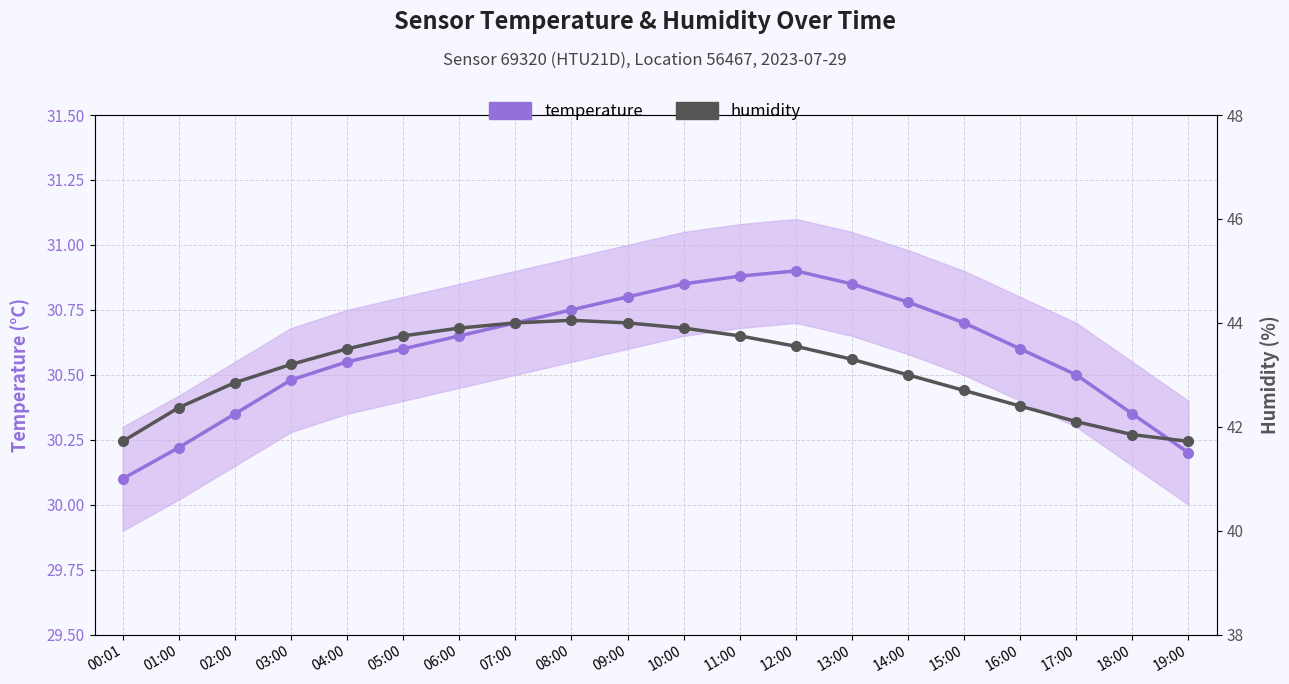

Rank the series by their average value, from lowest to highest.

temperature, humidity